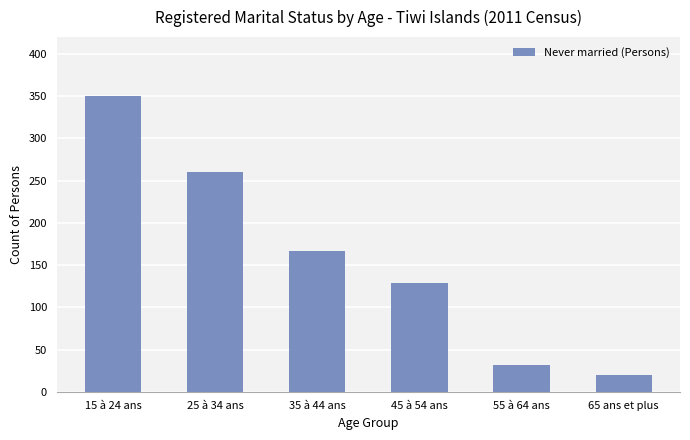

What is the value of the 4th bar from the left?

129